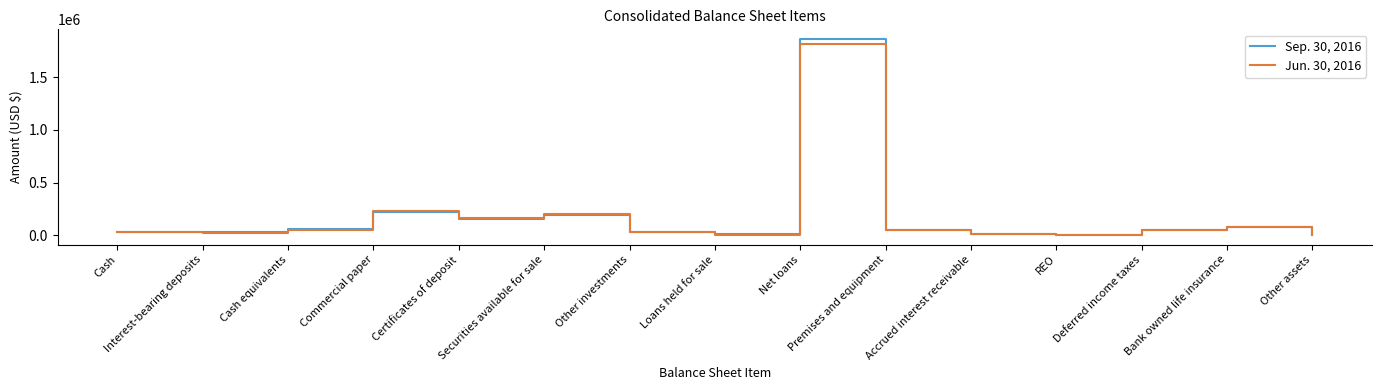

The value of Sep. 30, 2016 at Net loans is 1860530. True or false?

True